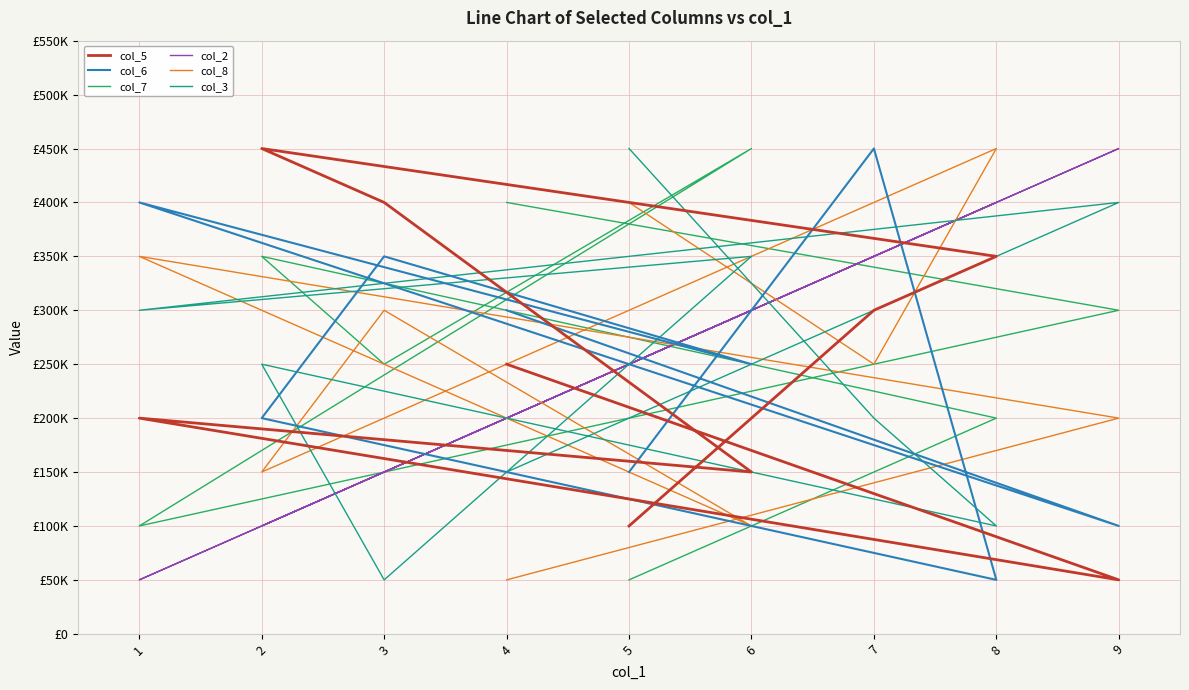

What is the minimum value shown in the chart?

50000